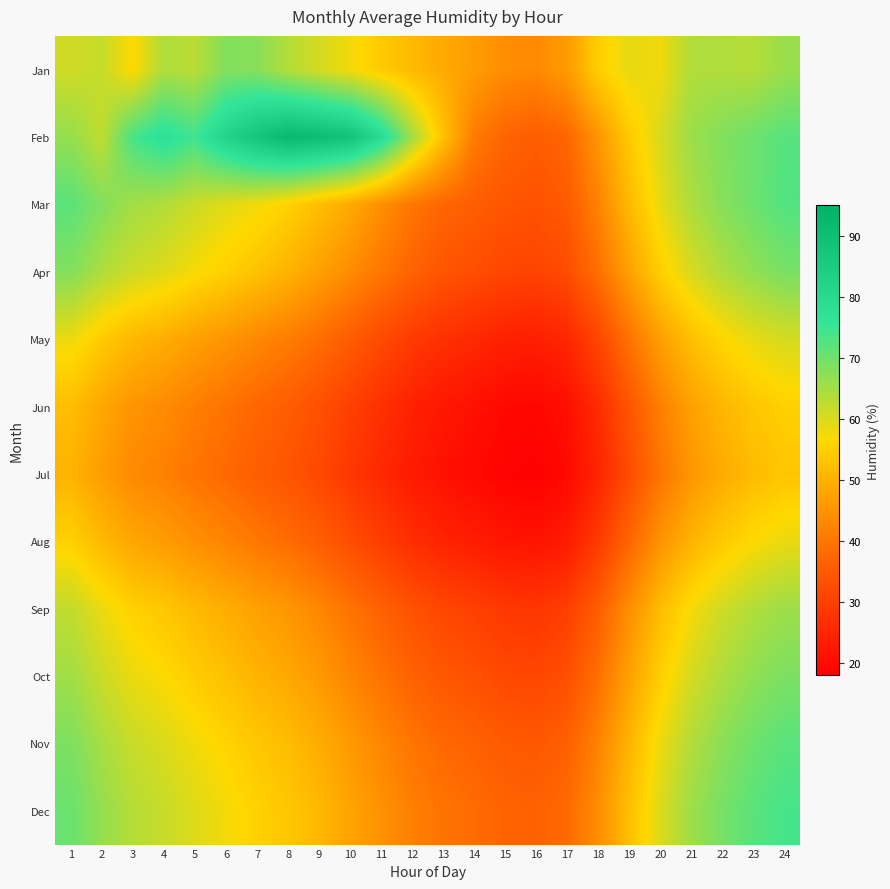

At which category is the sum across all series the highest?

24